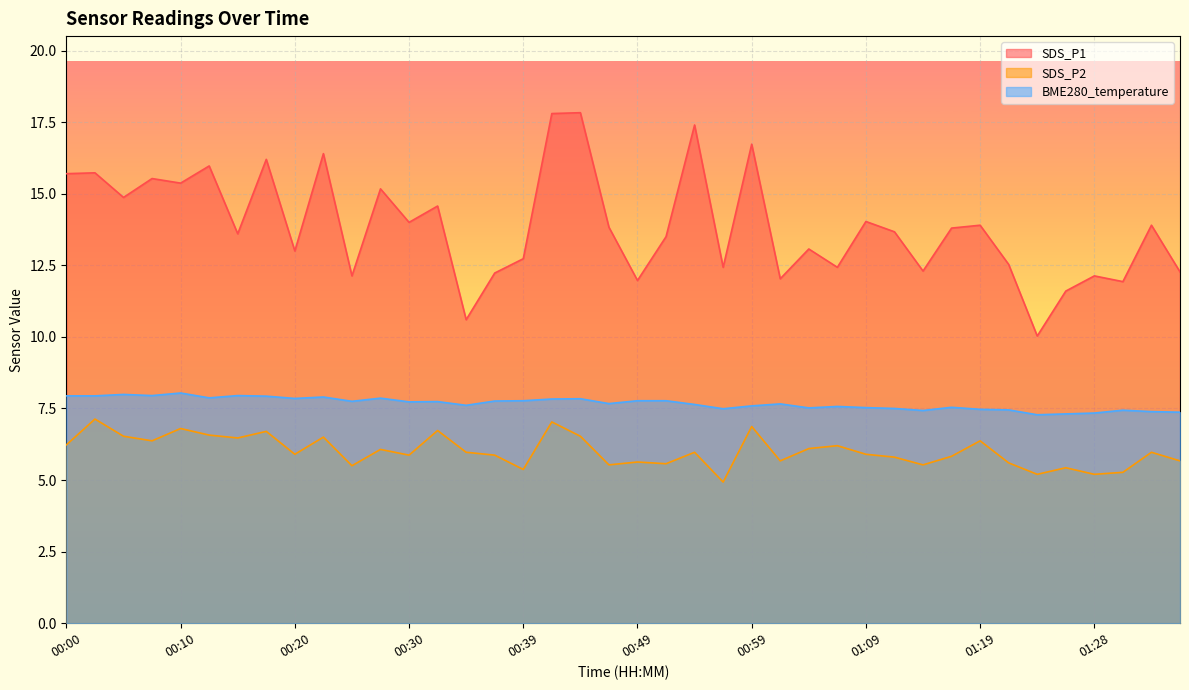

How many series are shown in this chart?

3